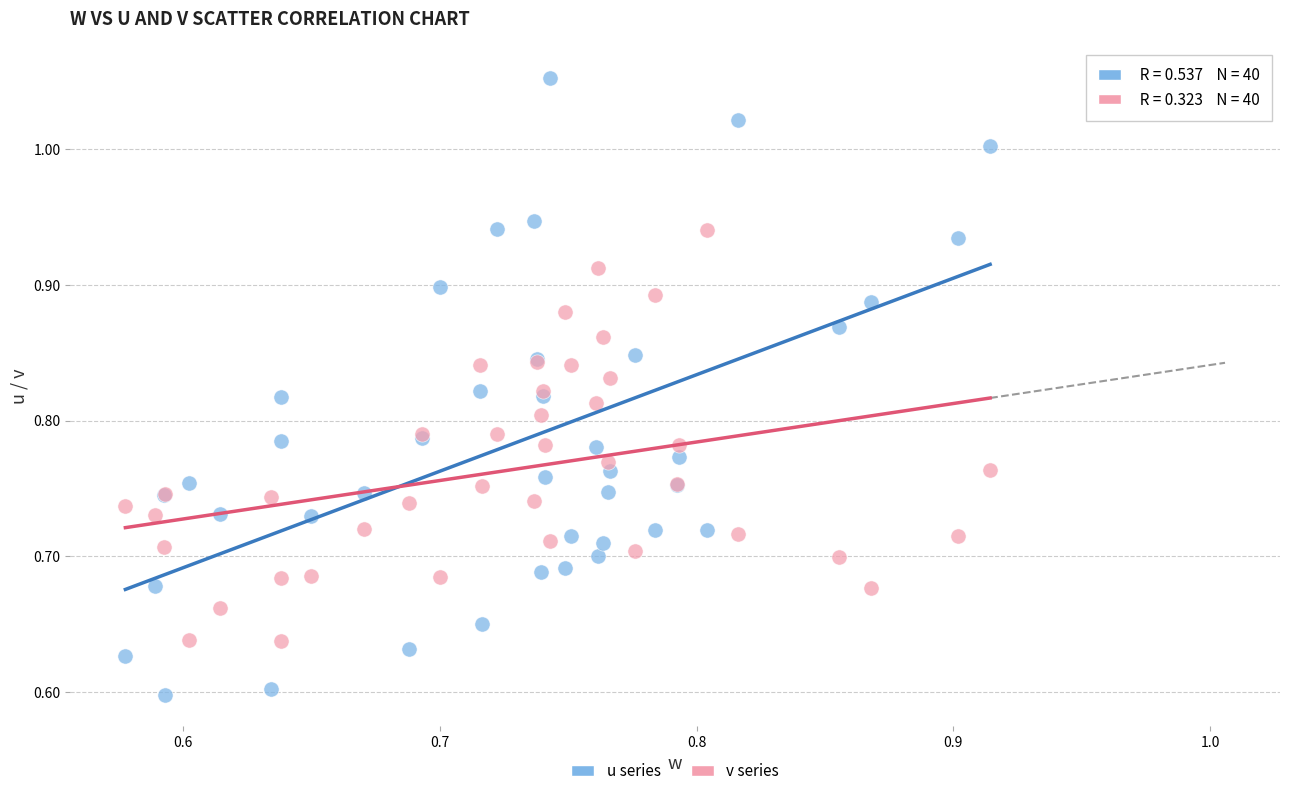

Which series contains the highest Y value?

u series